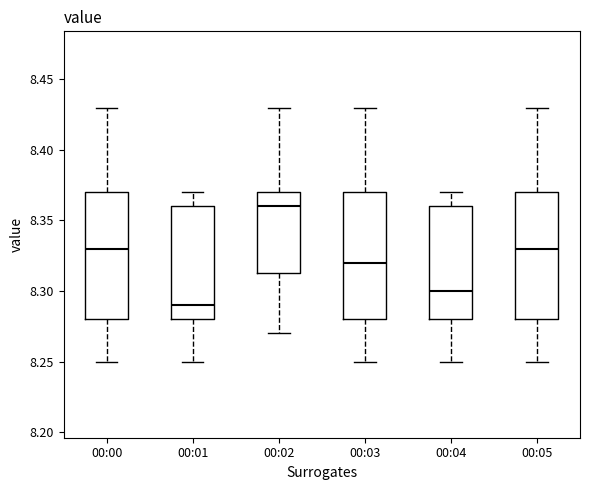

Reading left to right, read every box against the y-axis: the position of its median line, the range the box covers, and the ends of its whiskers. The values are not printed on the chart, so give them approximately, as read against the axis.

00:00: median 8.330, box 8.280 to 8.370, whiskers 8.250 to 8.430
00:01: median 8.290, box 8.280 to 8.360, whiskers 8.250 to 8.370
00:02: median 8.360, box 8.315 to 8.370, whiskers 8.270 to 8.430
00:03: median 8.320, box 8.280 to 8.370, whiskers 8.250 to 8.430
00:04: median 8.300, box 8.280 to 8.360, whiskers 8.250 to 8.370
00:05: median 8.330, box 8.280 to 8.370, whiskers 8.250 to 8.430